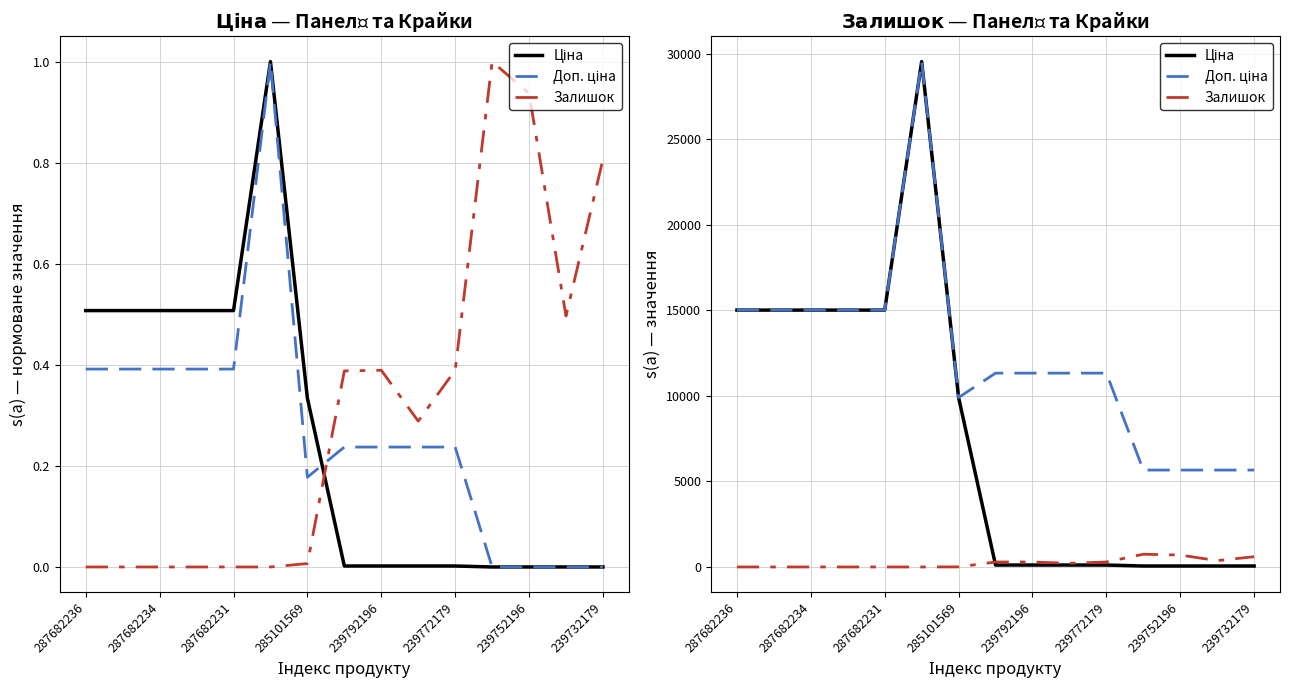

At how many categories does at least one series exceed 5415?

15